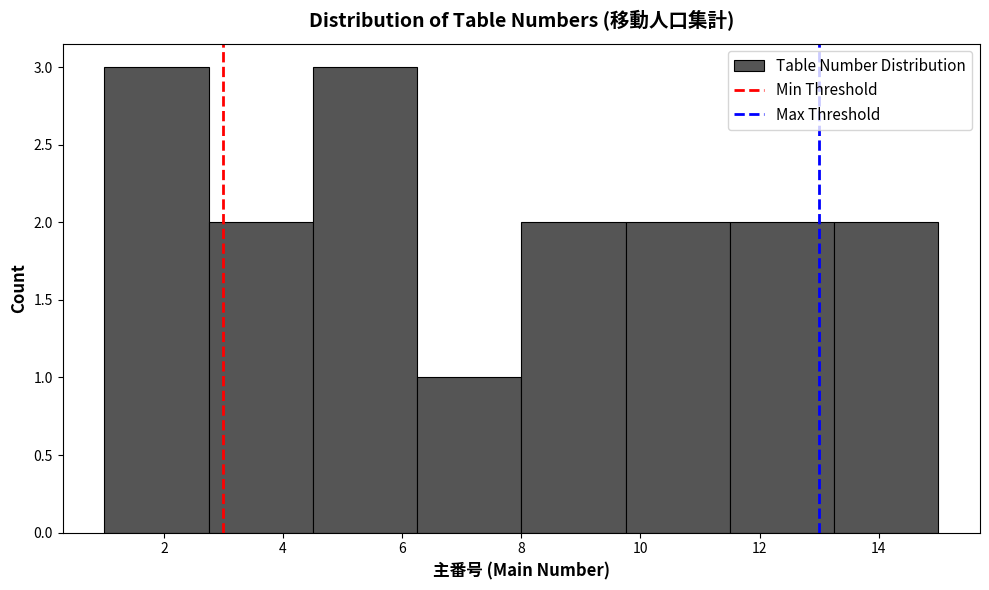

How tall is the bar that spans 2.75 to 4.50 on the x-axis? Neither the bar edges nor the heights are printed on the chart, so give them approximately, as read against the axes.

2